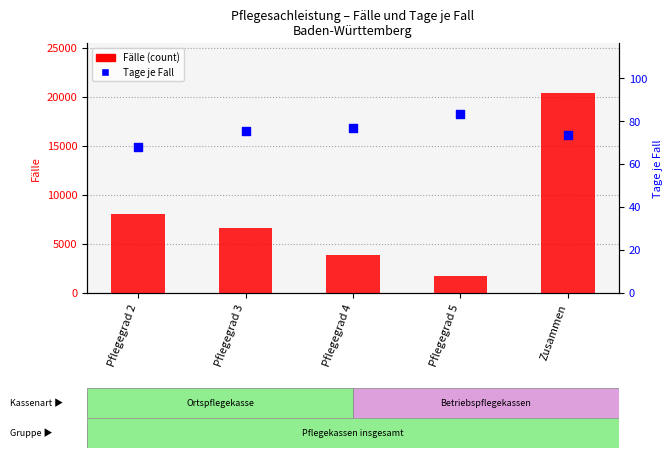

Is the value of Fälle (count) at Pflegegrad 2 greater than the value of Tage je Fall at Pflegegrad 2?

Yes